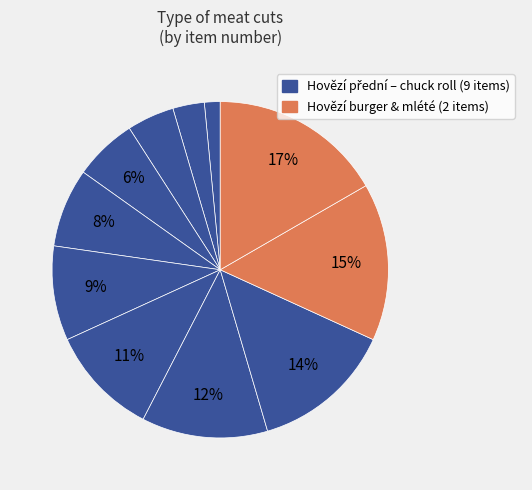

Count the number of slices in the pie.

11